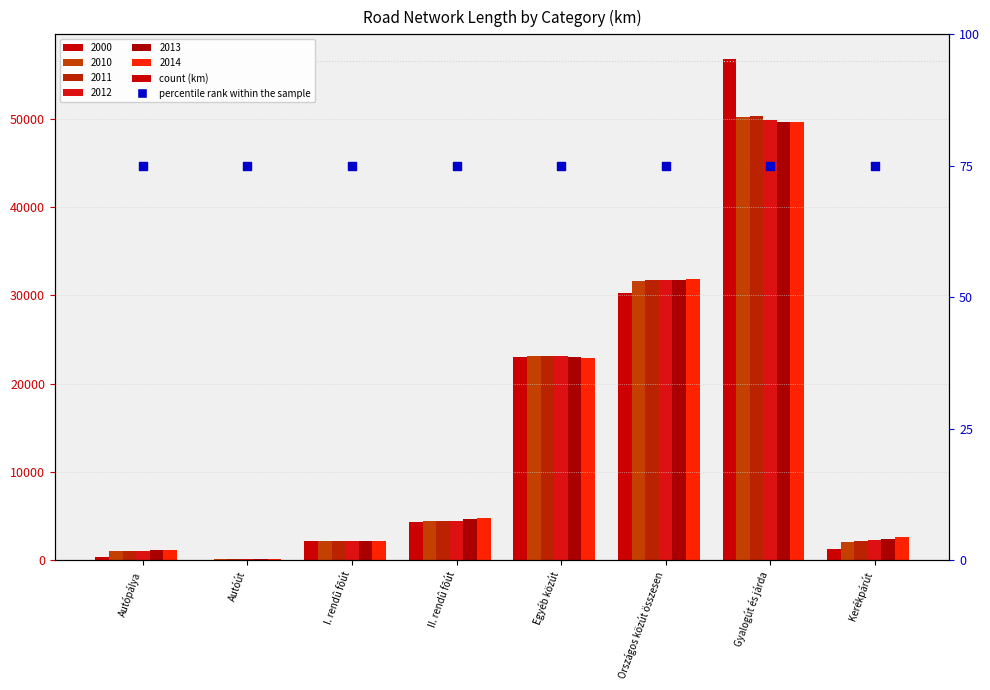

At how many categories does at least one series exceed 28204?

2